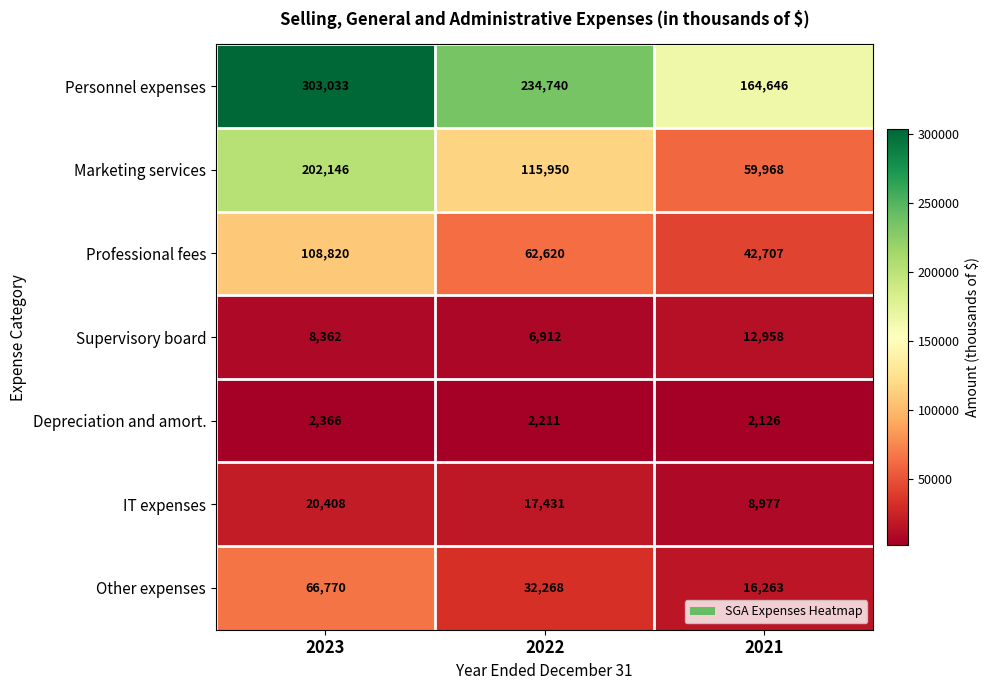

At which label does IT expenses reach its peak?

2023